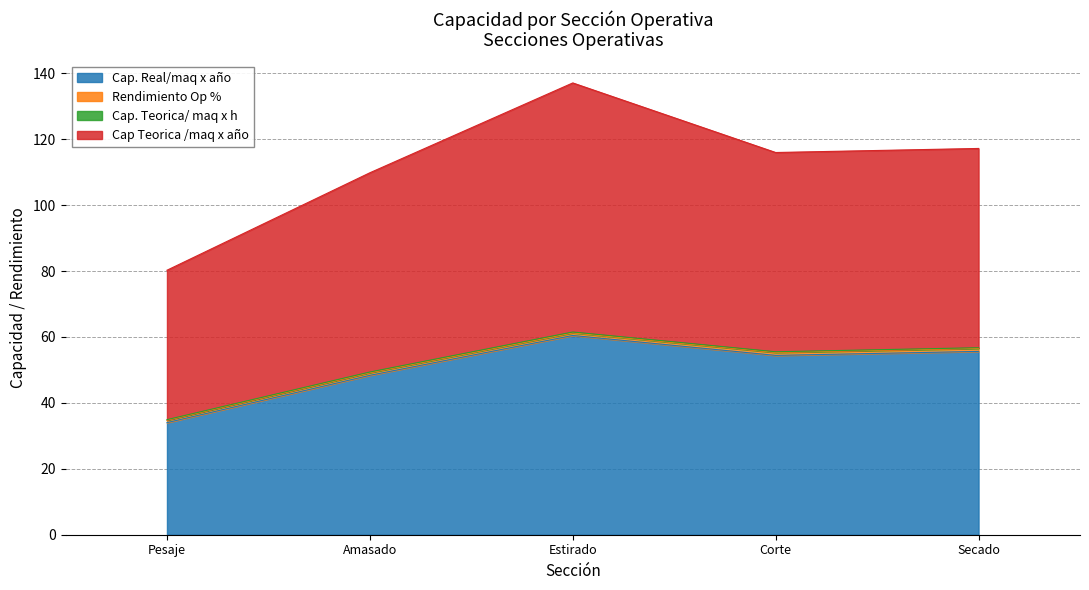

True or false: Cap. Teorica/ maq x h and Rendimiento Op % cross at least once.

False